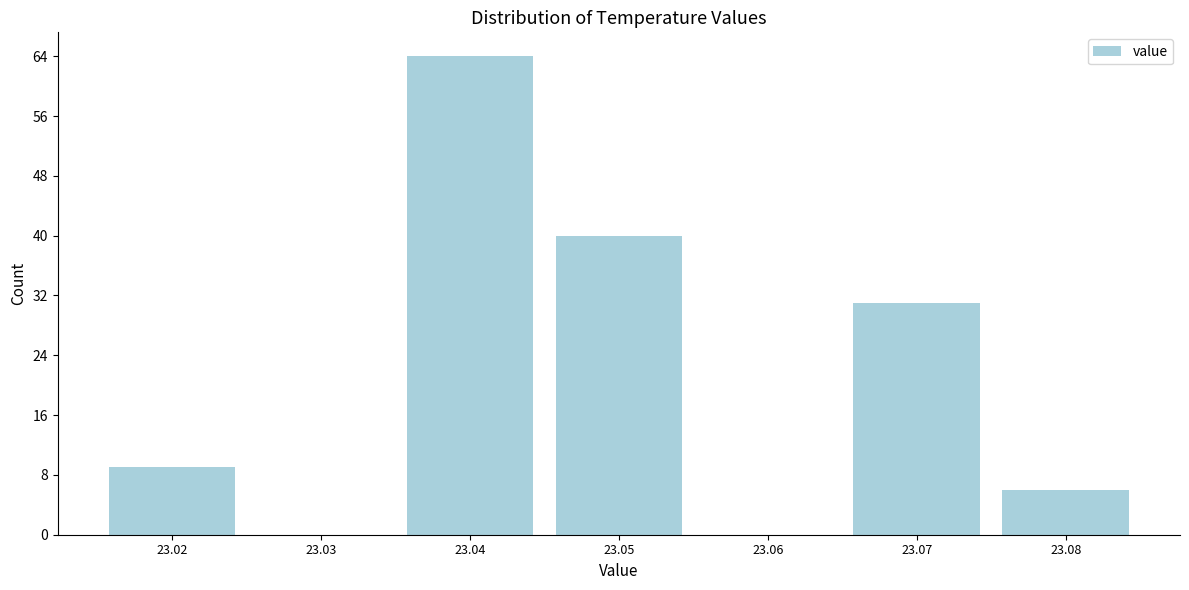

Reading right to left, what are all the values shown in this chart?

23.08=6	23.07=31	23.06=0	23.05=40	23.04=64	23.03=0	23.02=9